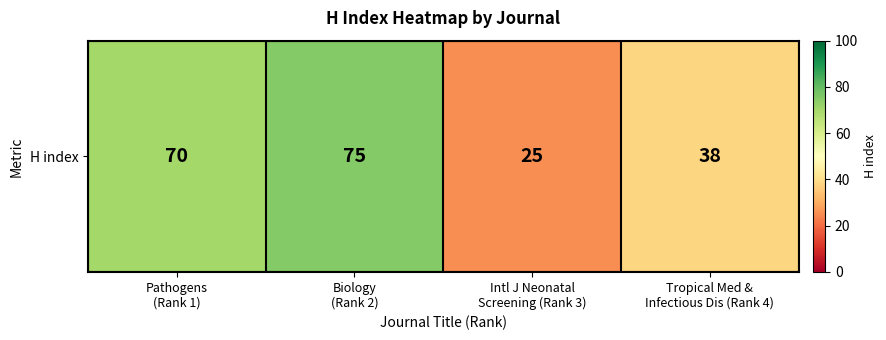

How many data points are less than 70?

2